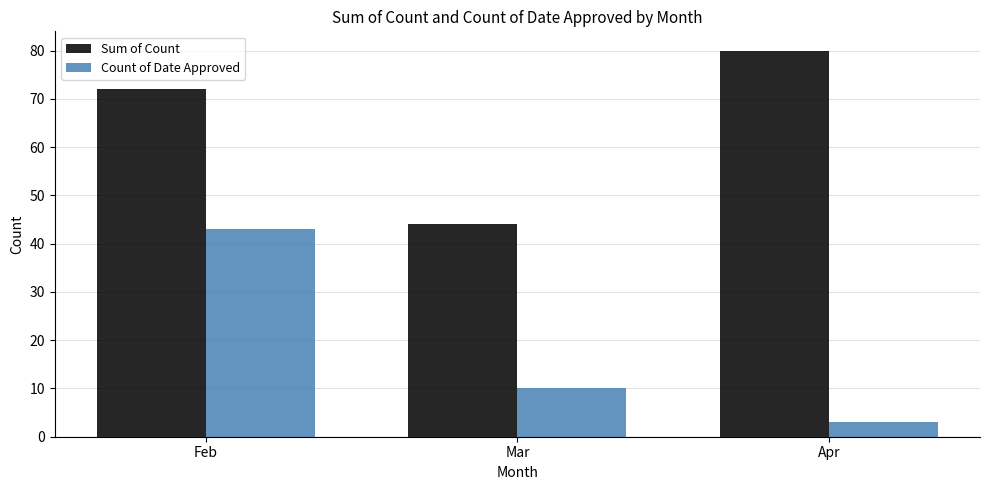

At which category does the chart reach its peak across all series?

Apr